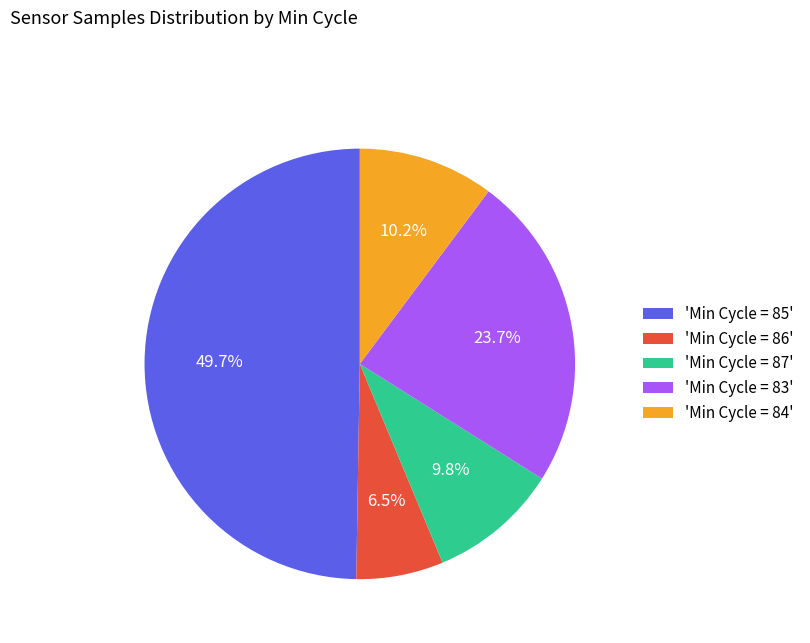

What is the smallest slice in the pie chart?

'Min Cycle = 86'